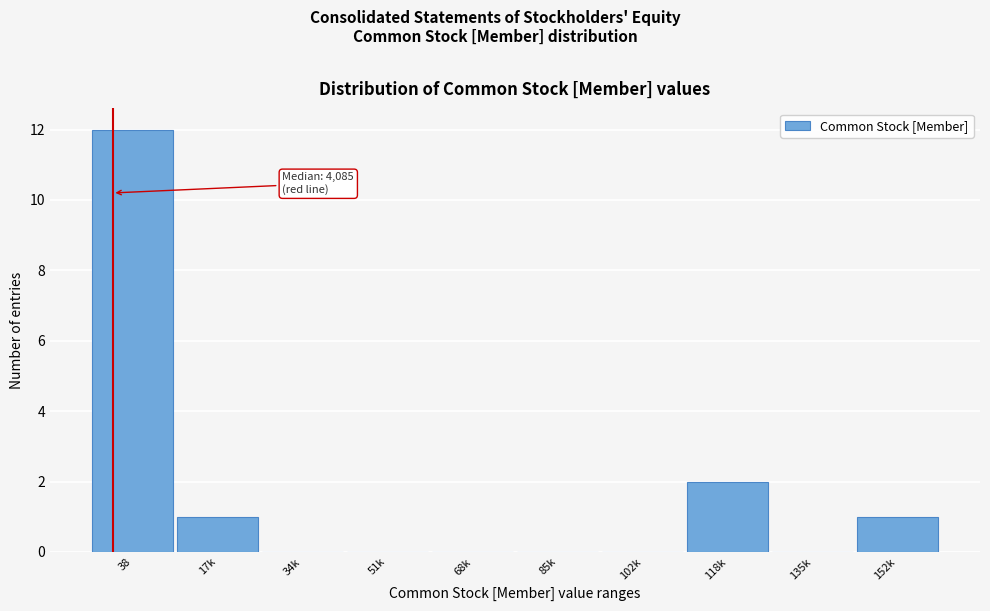

Reading right to left, extract all data points from this chart.

152k=1	135k=0	118k=2	102k=0	85k=0	68k=0	51k=0	34k=0	17k=1	38=12